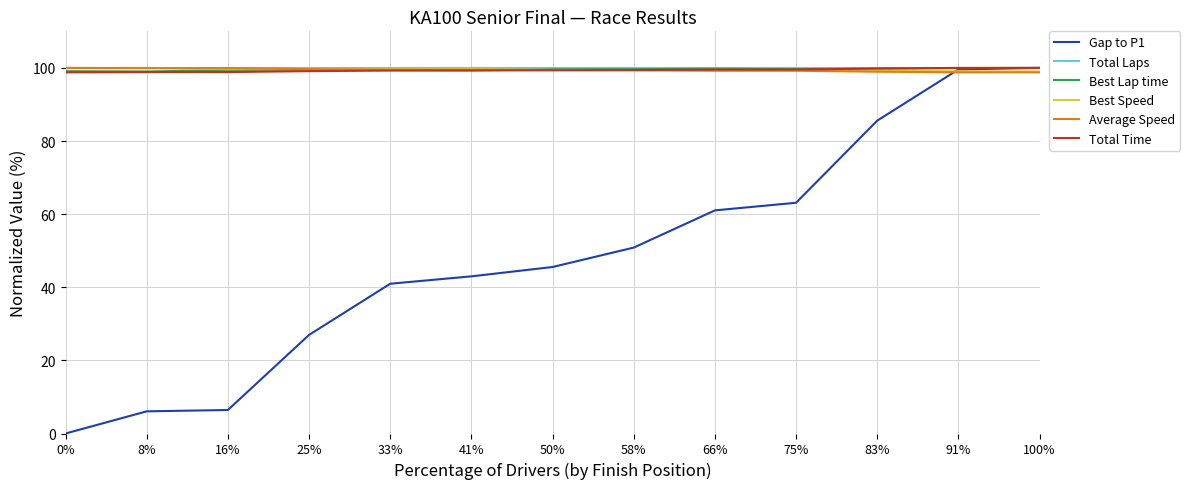

What is the difference between the Total Time values at 100% and 58%?

0.6